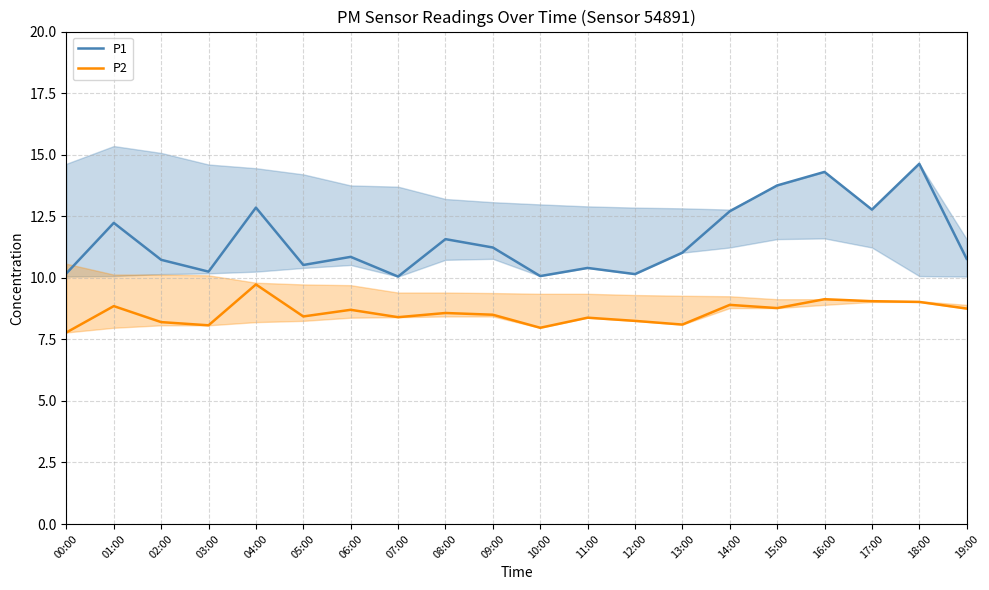

What is the highest value of the P2 series?

9.7